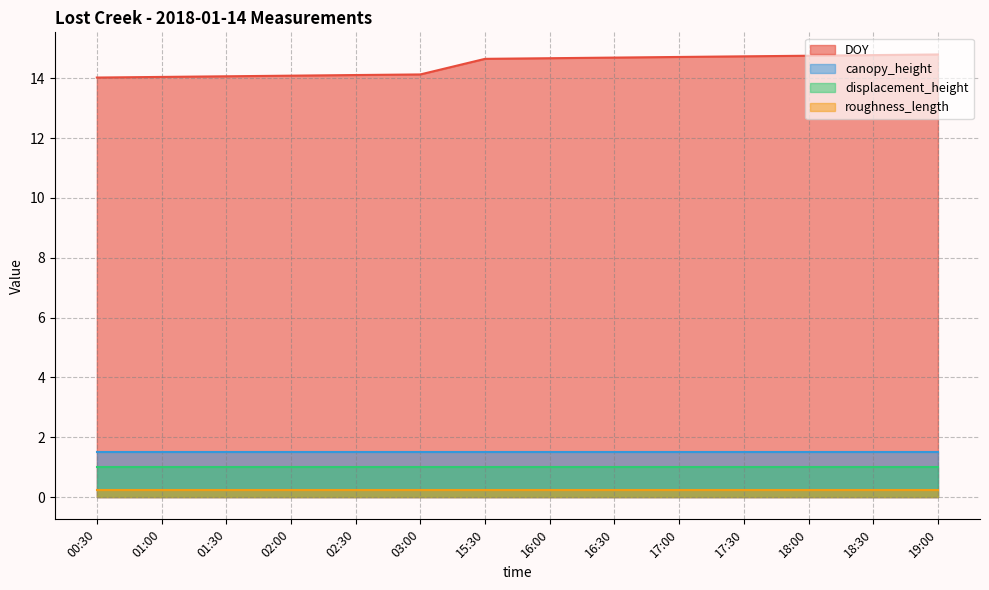

What is the approximate value of displacement_height at 17:30?

1.0